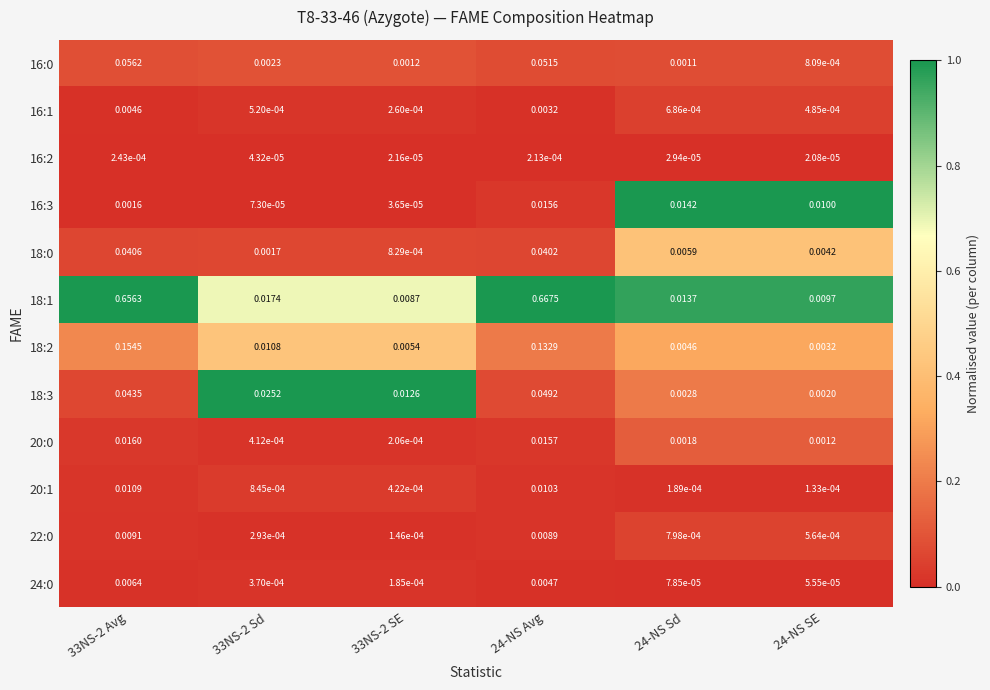

Is the value of 16:2 at 24-NS Avg greater than the value of 20:1 at 24-NS Avg?

No